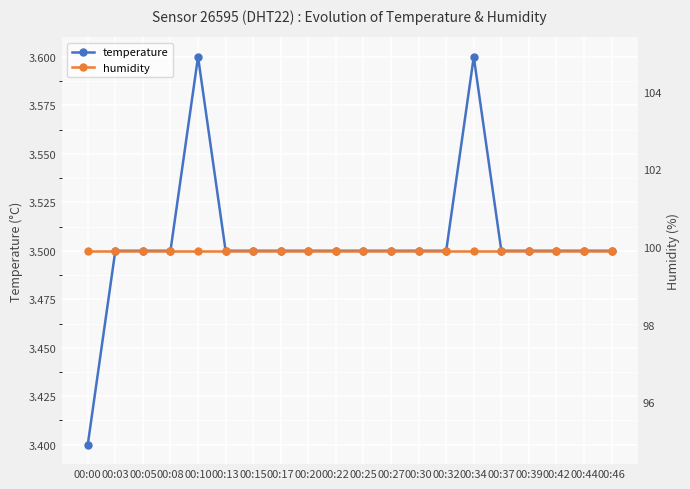

True or false: humidity and temperature intersect in this chart.

False